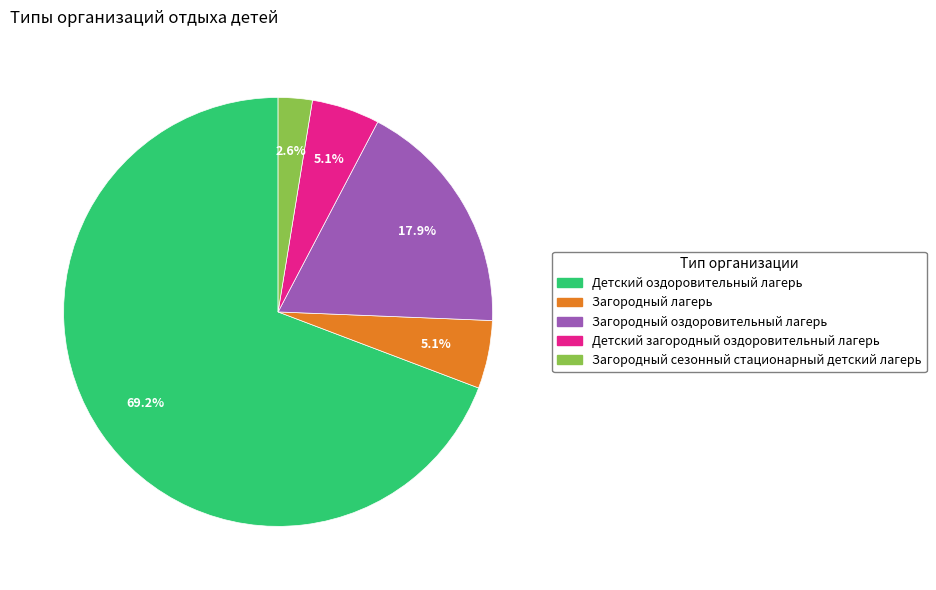

What portion of the pie excludes Загородный оздоровительный лагерь?

82.1%